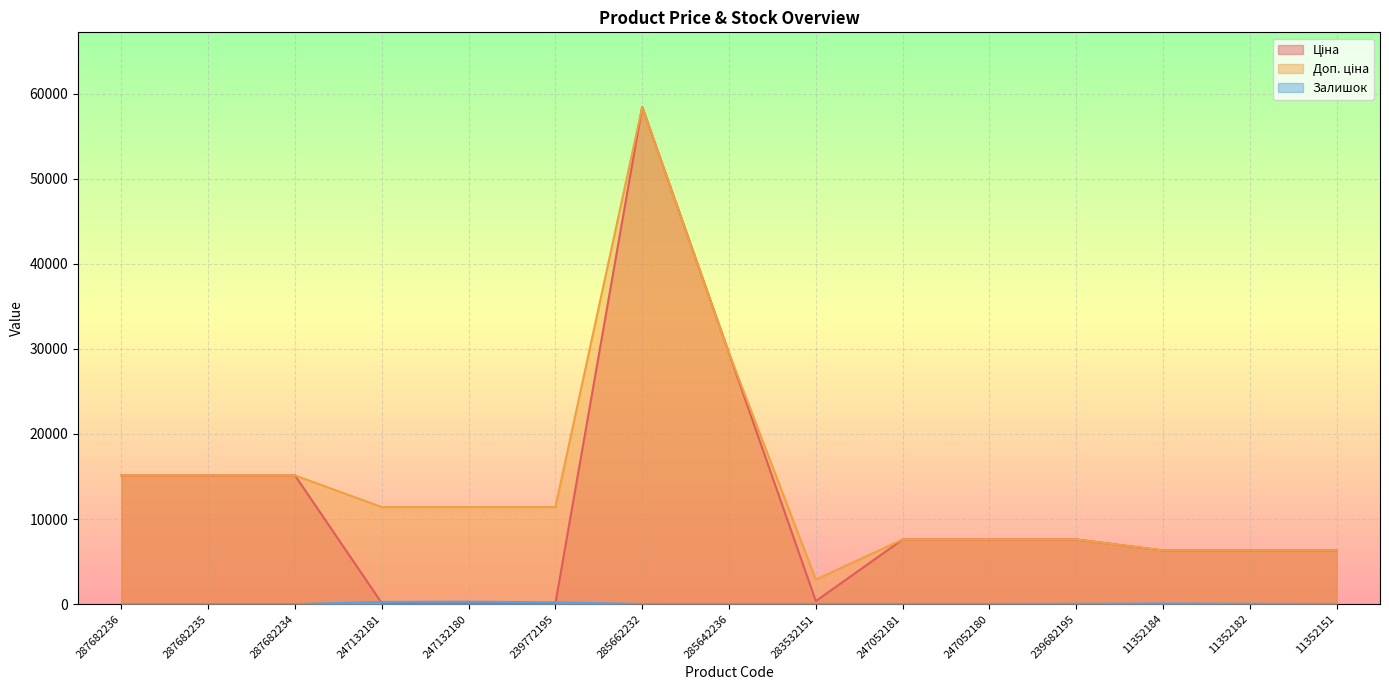

Which series has the largest total across all categories?

Доп. ціна